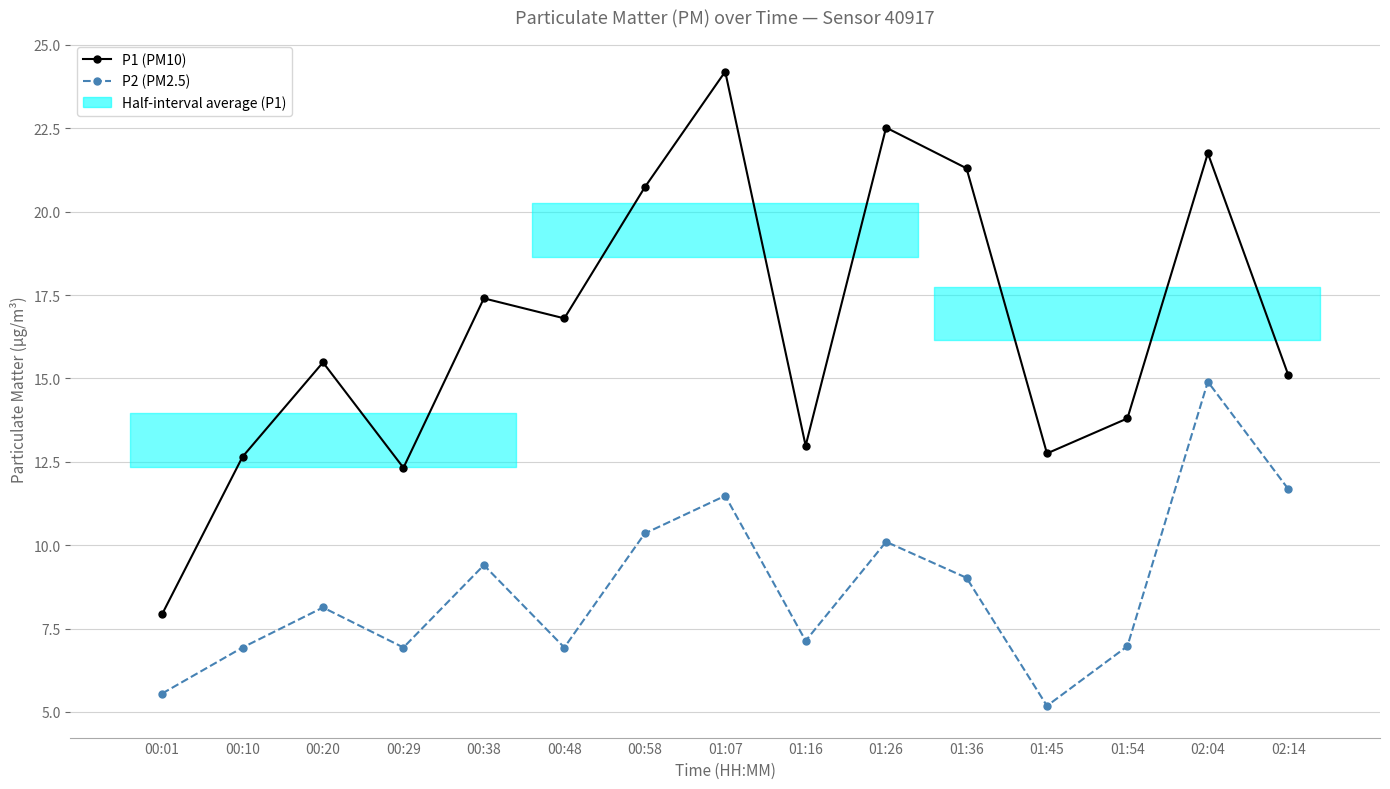

True or false: P1 (PM10) and P2 (PM2.5) cross at least once.

False